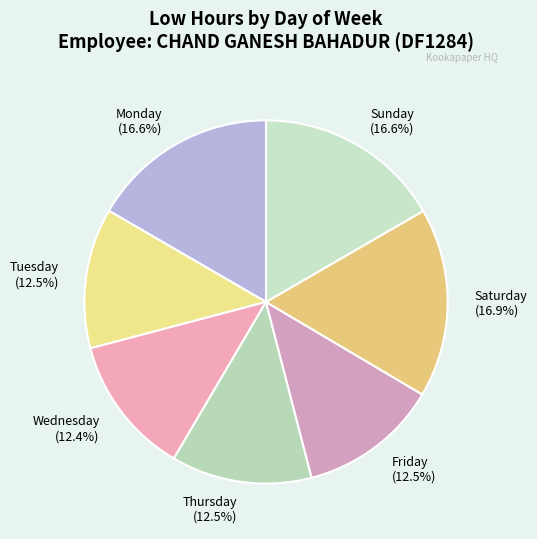

To the nearest percent, what is the average slice percentage?

14%